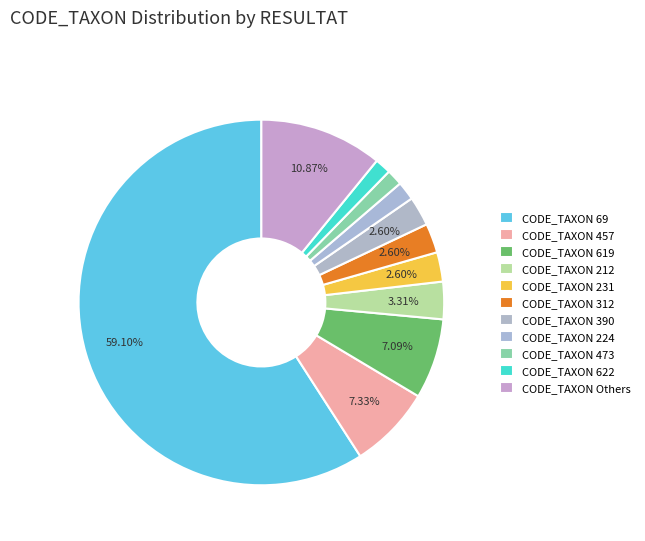

What is the majority slice?

69